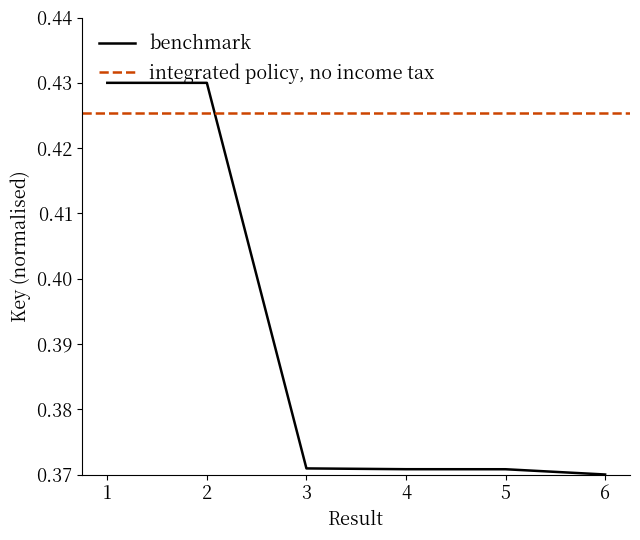

What is the value of the 1st point from the left?

0.4